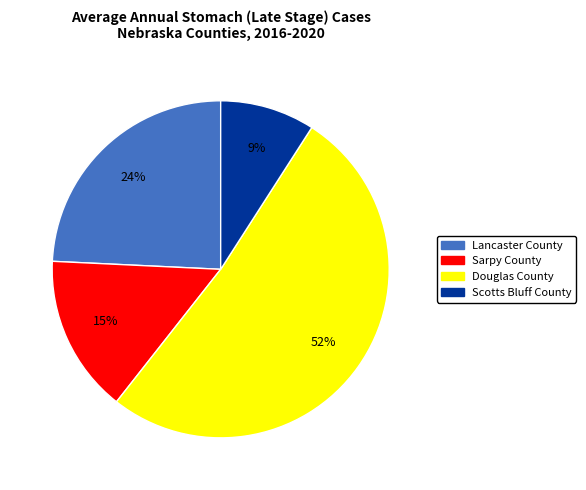

What percentage is the Douglas County slice, to the nearest percent?

52%